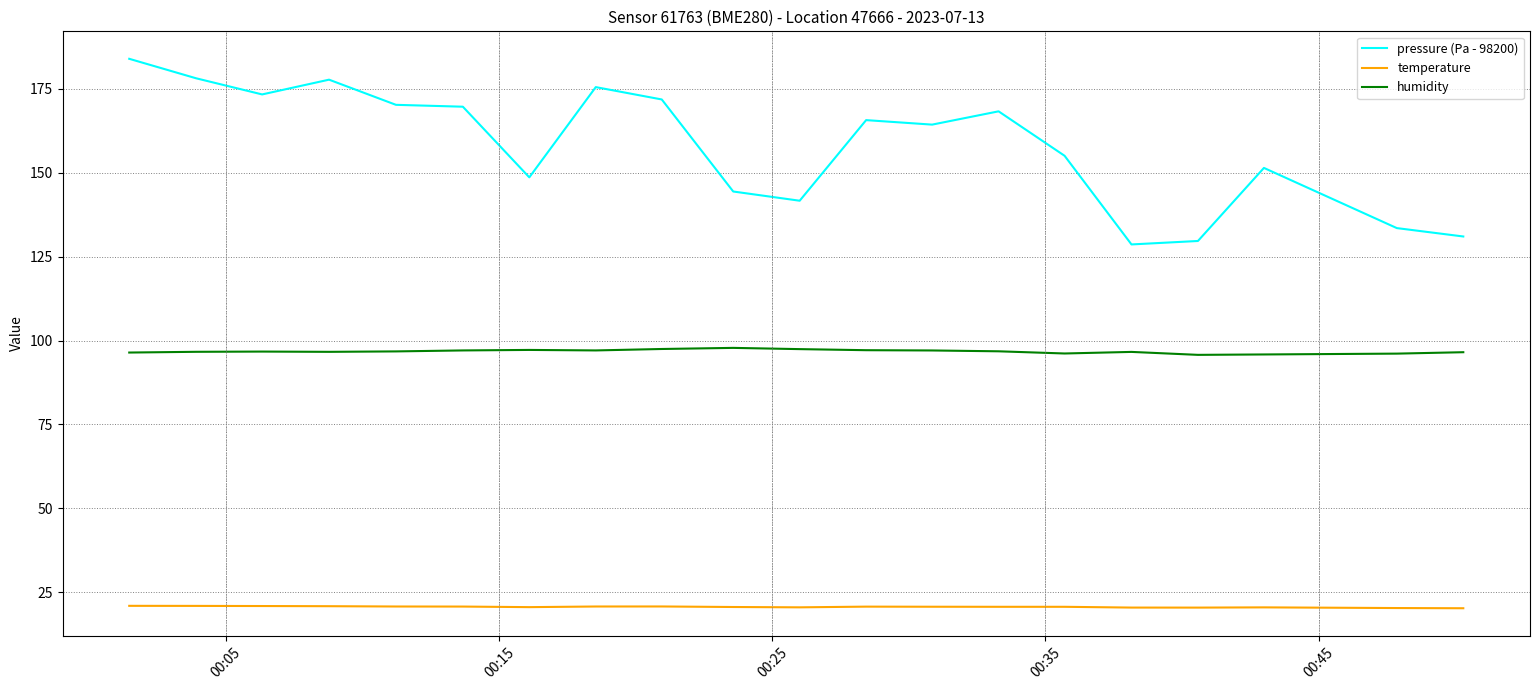

Rank the series by their average value, from highest to lowest.

pressure (Pa - 98200), humidity, temperature